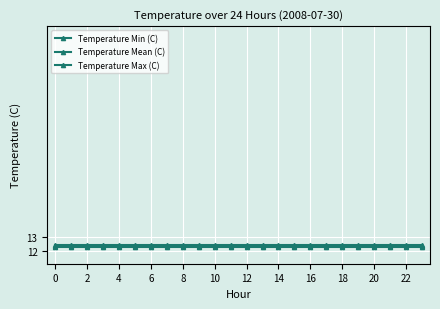

How many lines are shown in the chart?

3